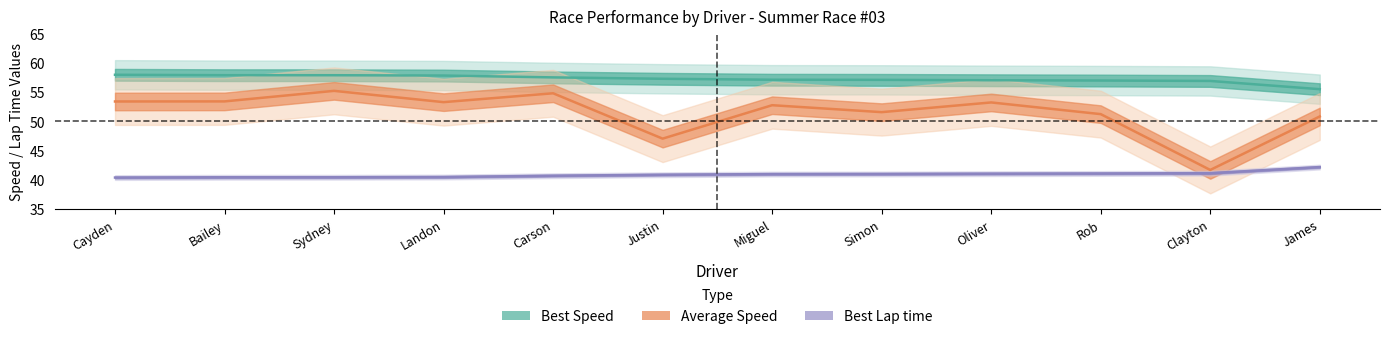

The Average Speed series shows 51.2 at Rob. True or false?

True